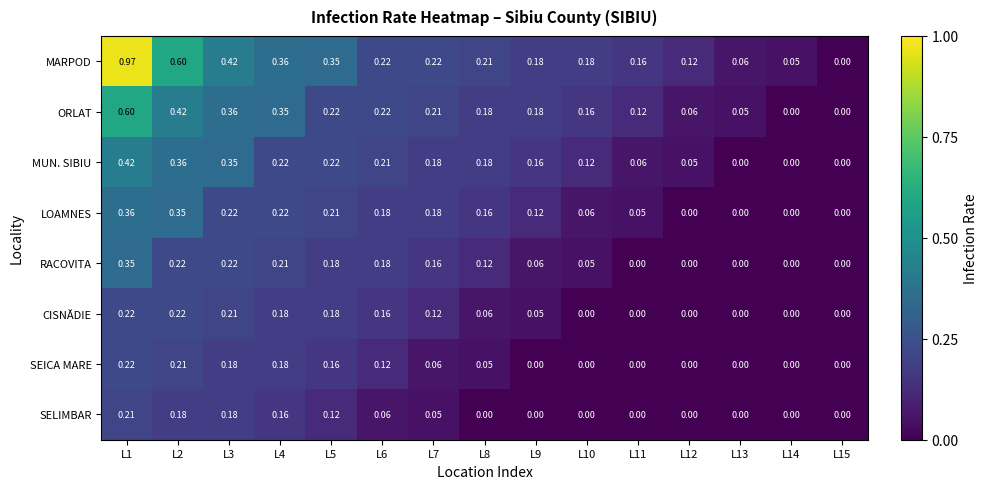

At which category does the chart reach its peak across all series?

L1